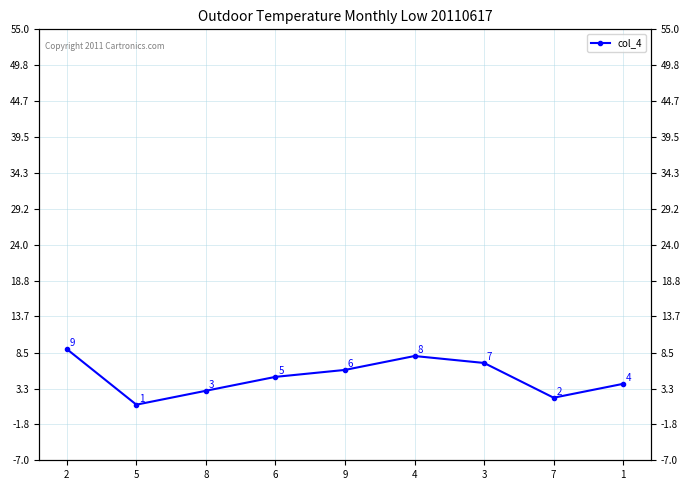

What value does the data have at 9?

6